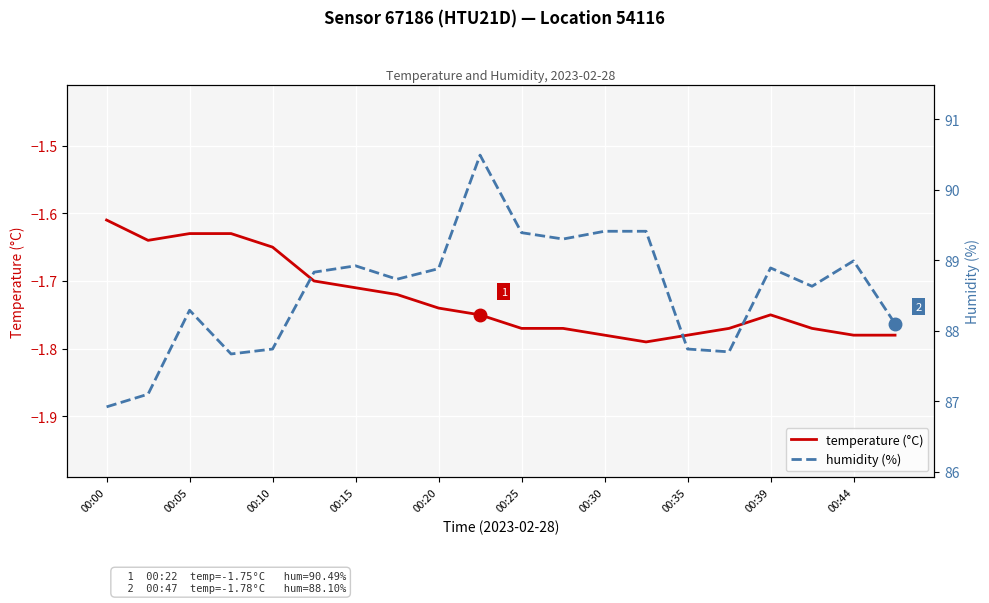

At which label does temperature (°C) reach its peak?

00:00